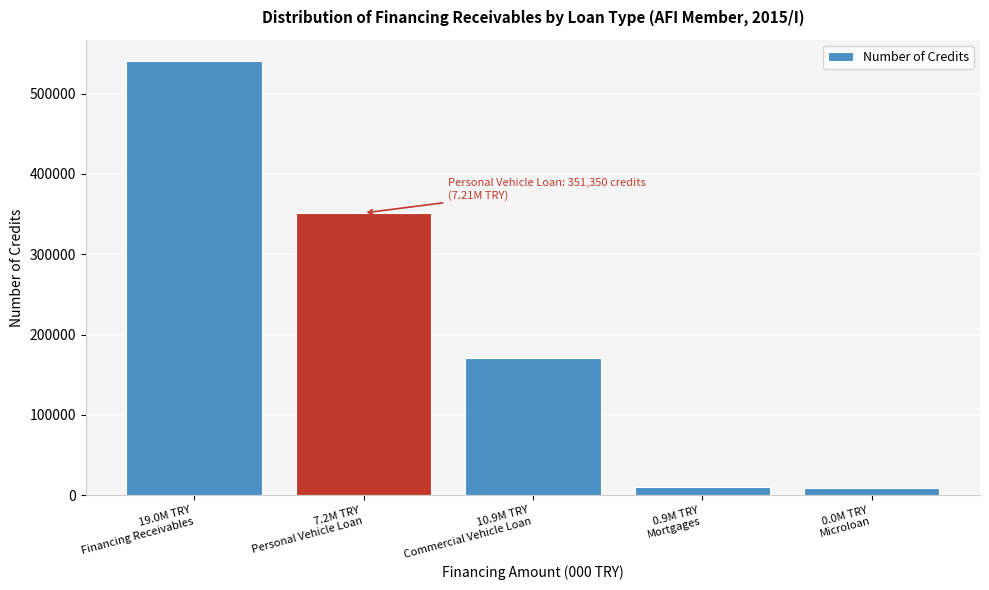

What is the average value?

216036